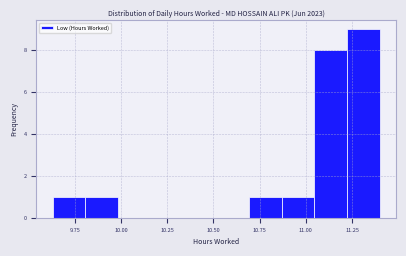

Around what value on the x-axis is the tallest bar? Give the approximate position of its centre, as read against the axis.

11.30